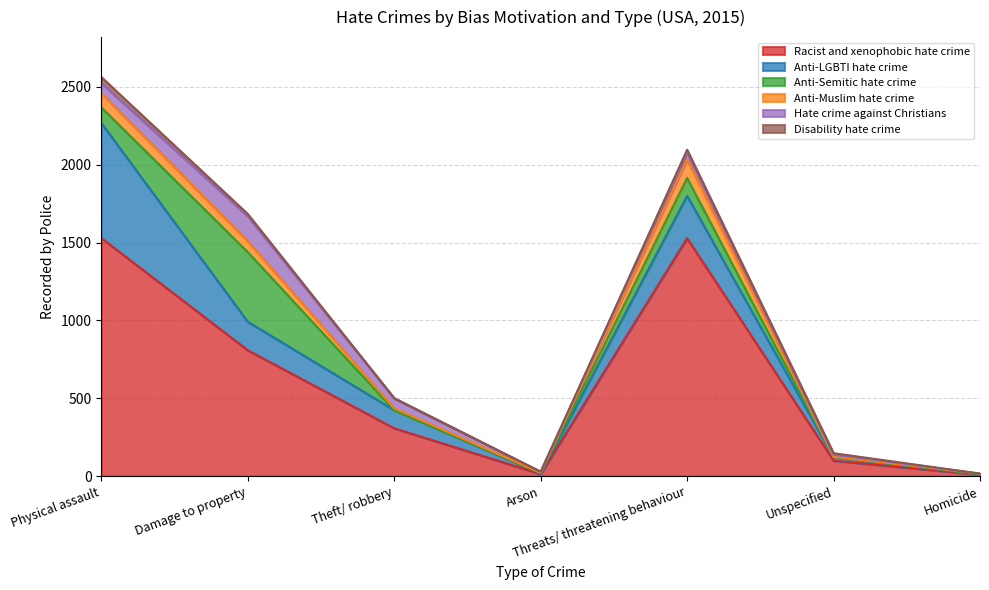

What is the greatest value displayed?

1529